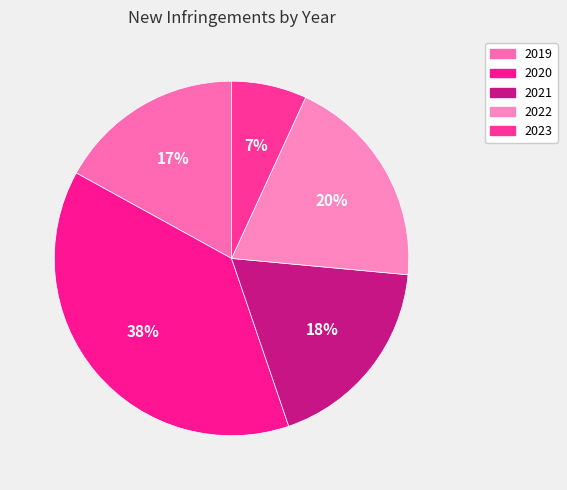

Which slice is the largest?

2020